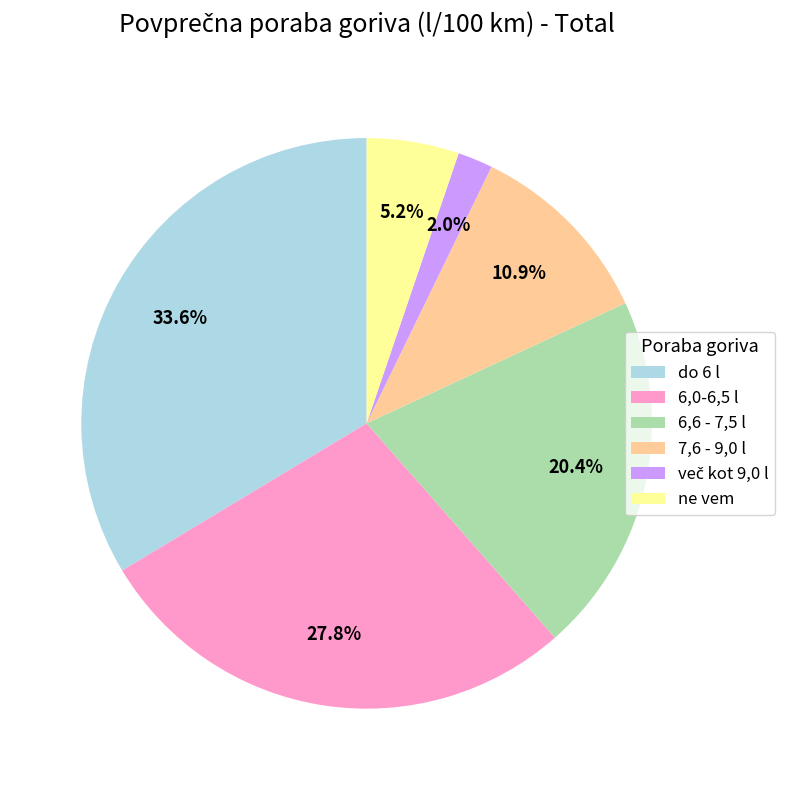

The 6,6 - 7,5 l slice represents 28% of the pie. True or false?

False